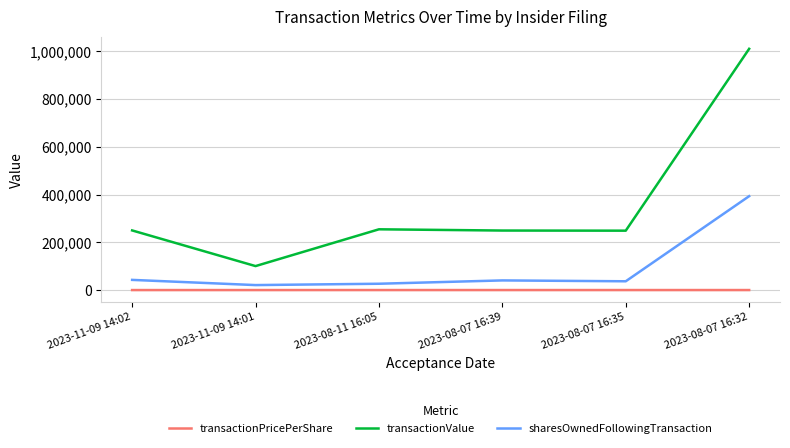

What is the total value across all series at 2023-11-09 14:02?

292893.0